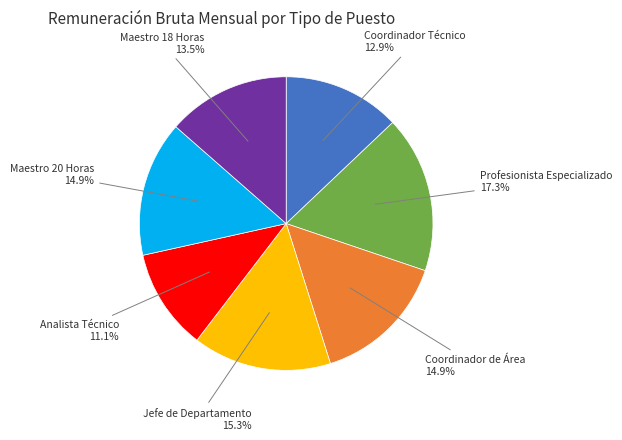

What percentage is NOT represented by Jefe de Departamento?

84.7%